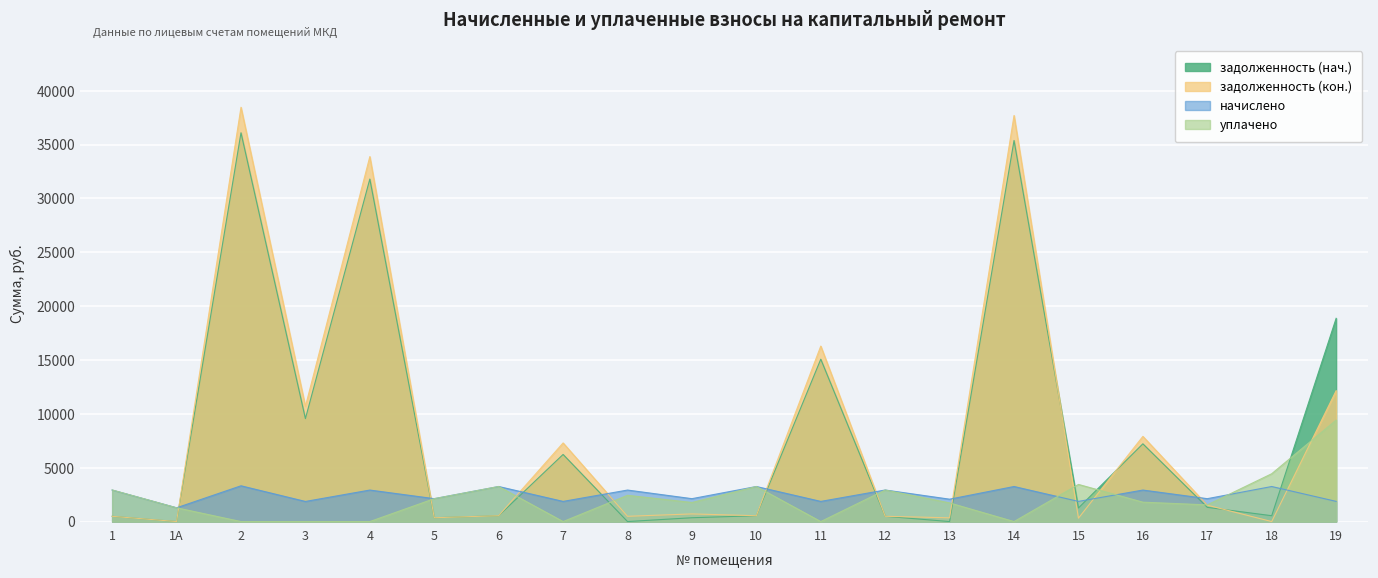

Between 9 and 13, which is larger?

9